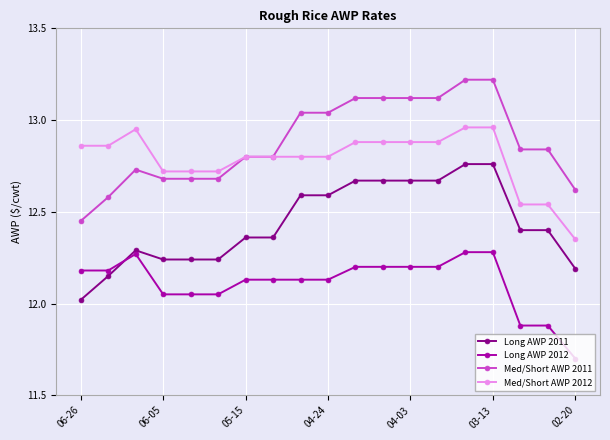

Does the chart display data point markers on the line(s)?

Yes